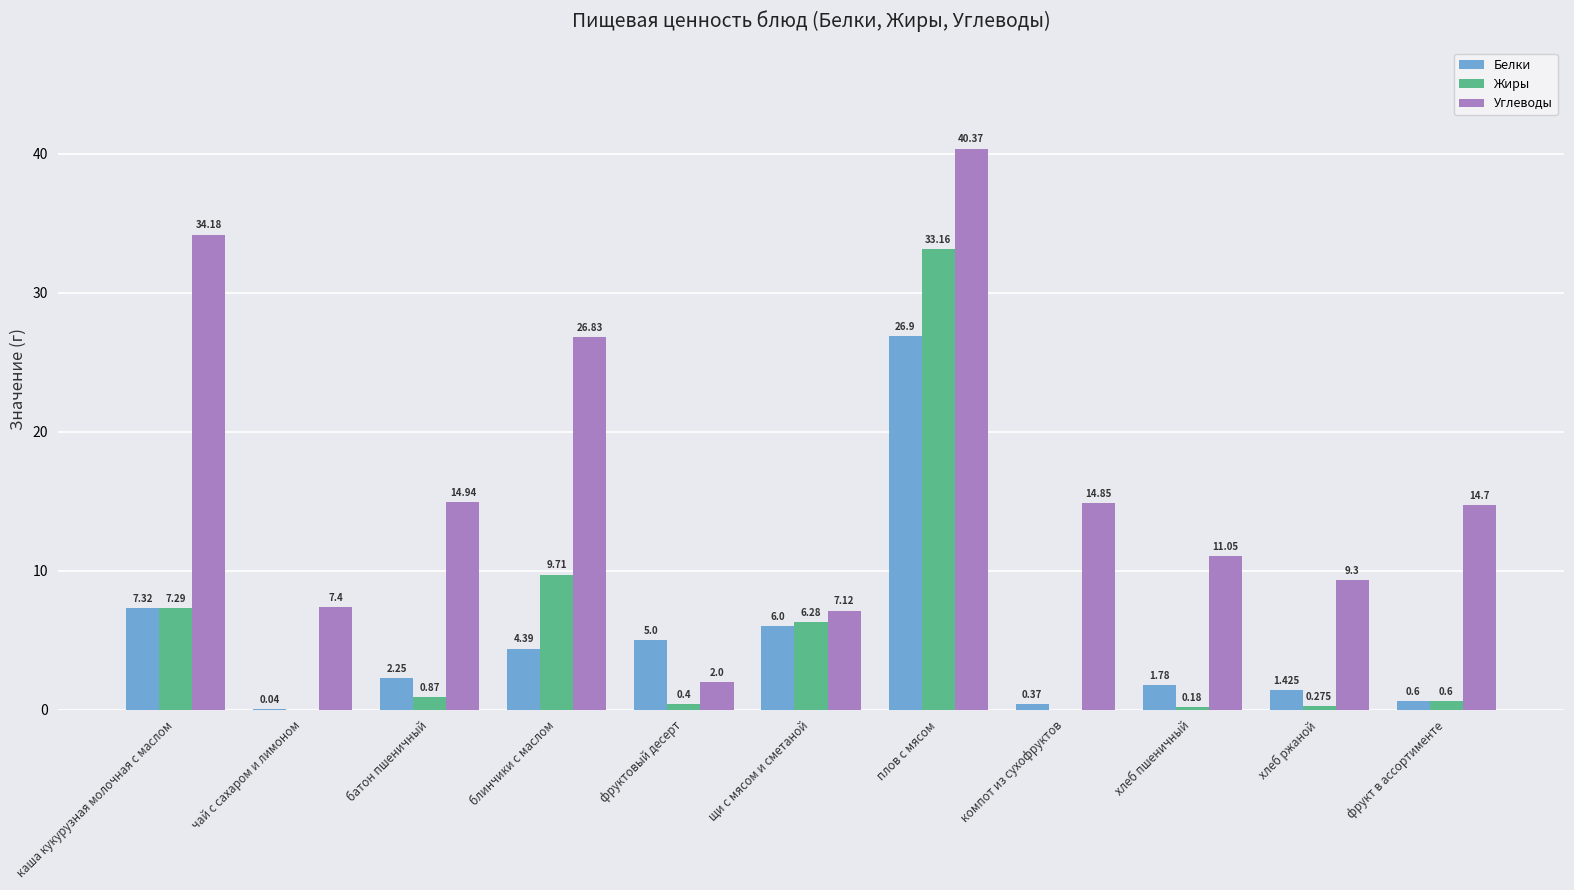

How many distinct data groups are displayed?

3